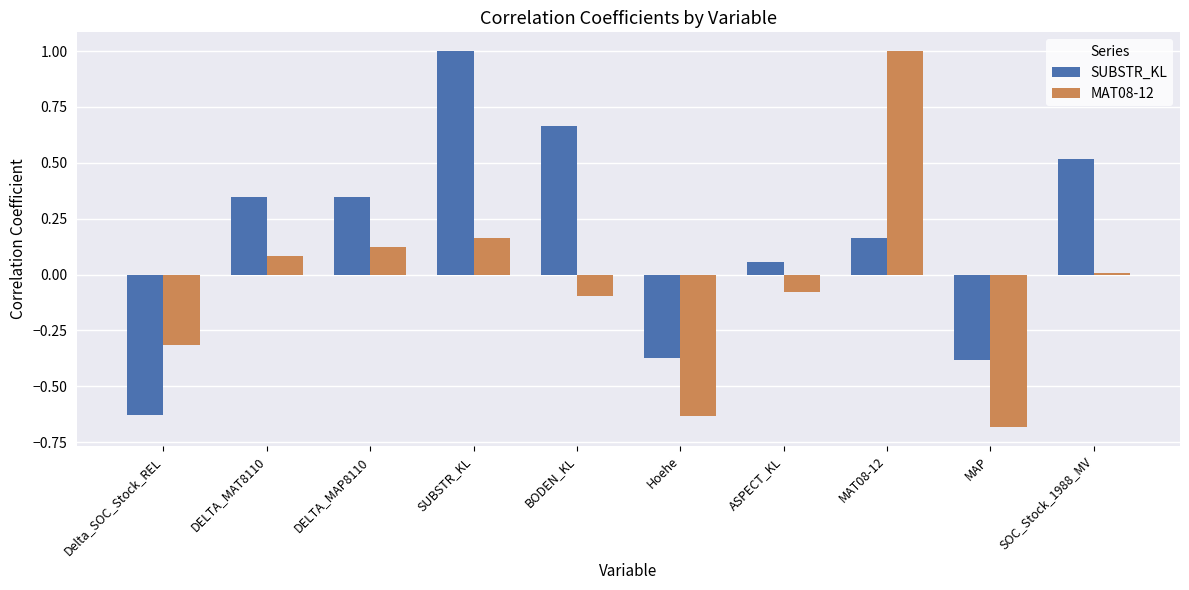

Which series has the largest total across all categories?

SUBSTR_KL